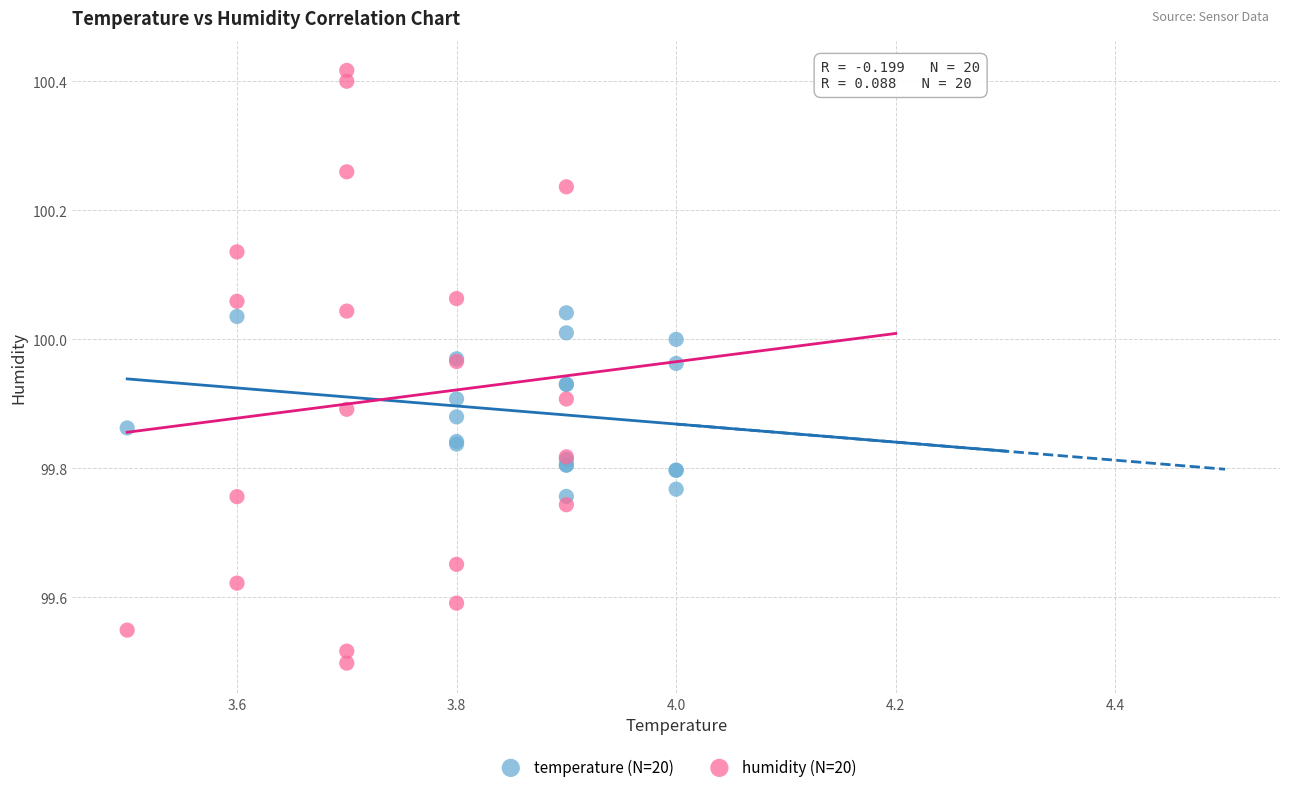

Which series reaches the minimum Y coordinate?

humidity (N=20)